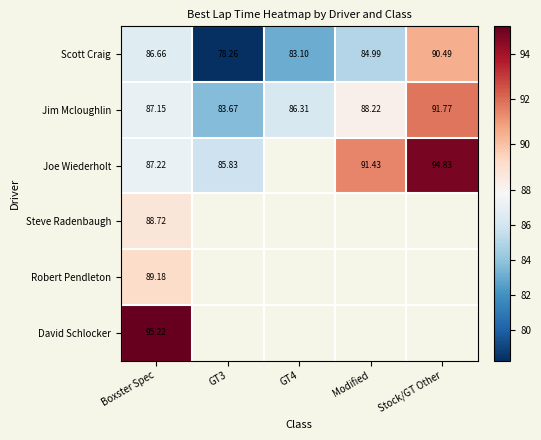

Rank the series at Boxster Spec from highest to lowest value.

David Schlocker, Robert Pendleton, Steve Radenbaugh, Joe Wiederholt, Jim Mcloughlin, Scott Craig